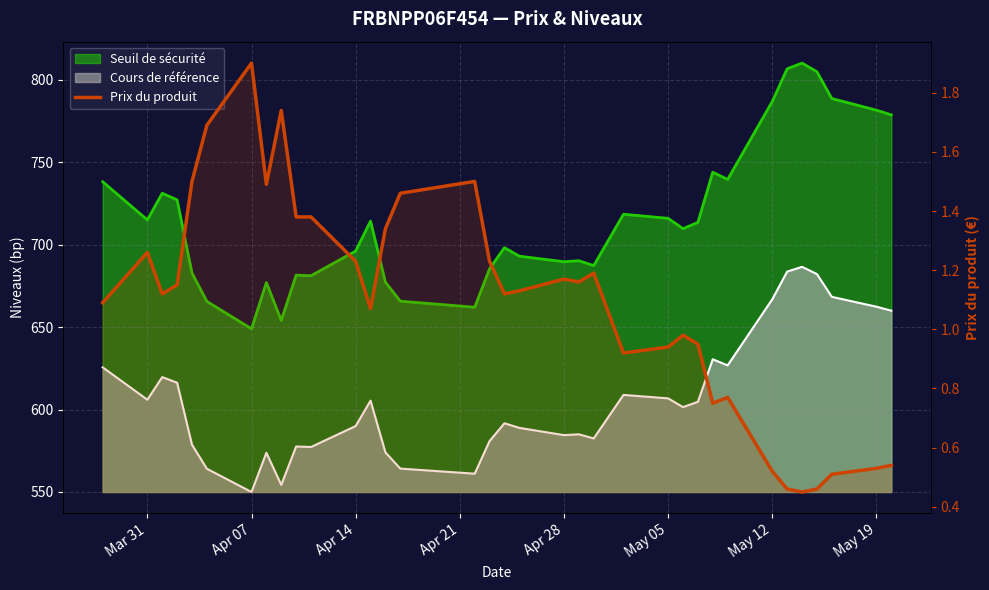

How many interior local peaks (higher than both neighbors) does the data have?

8